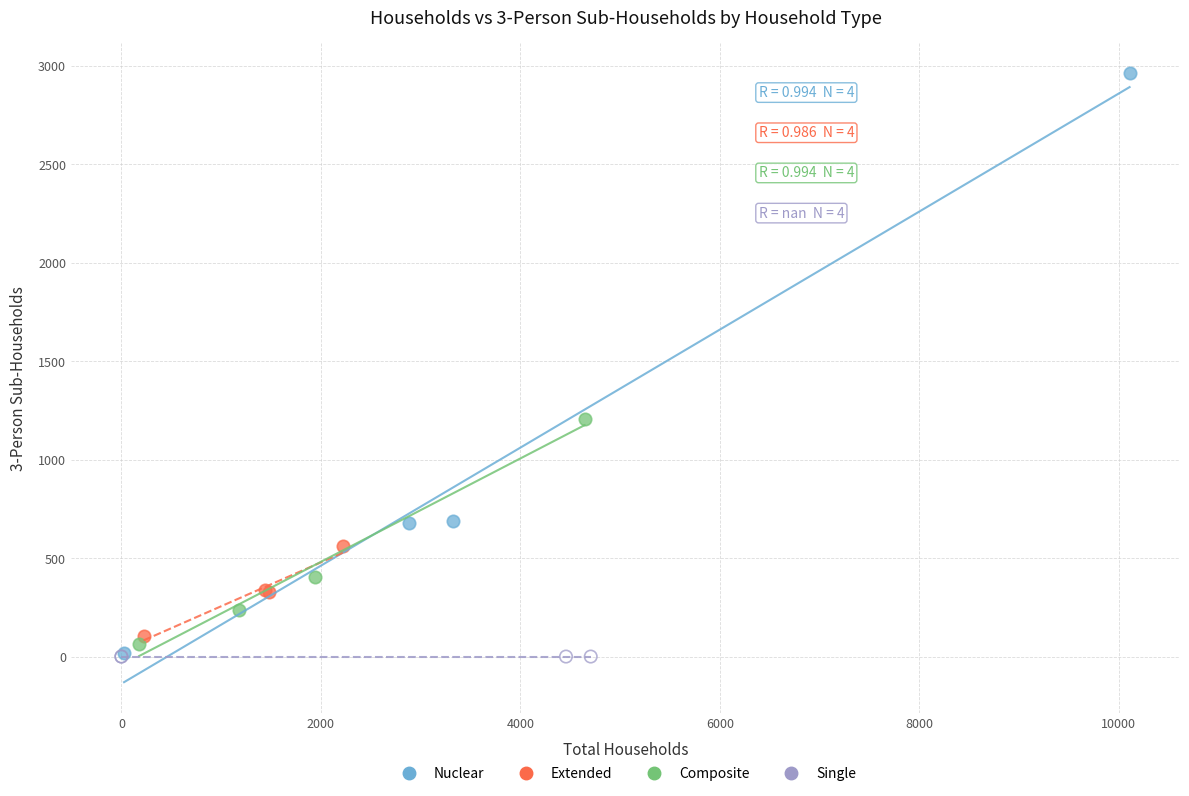

What are all the series names shown in the legend?

Nuclear, Extended, Composite, Single